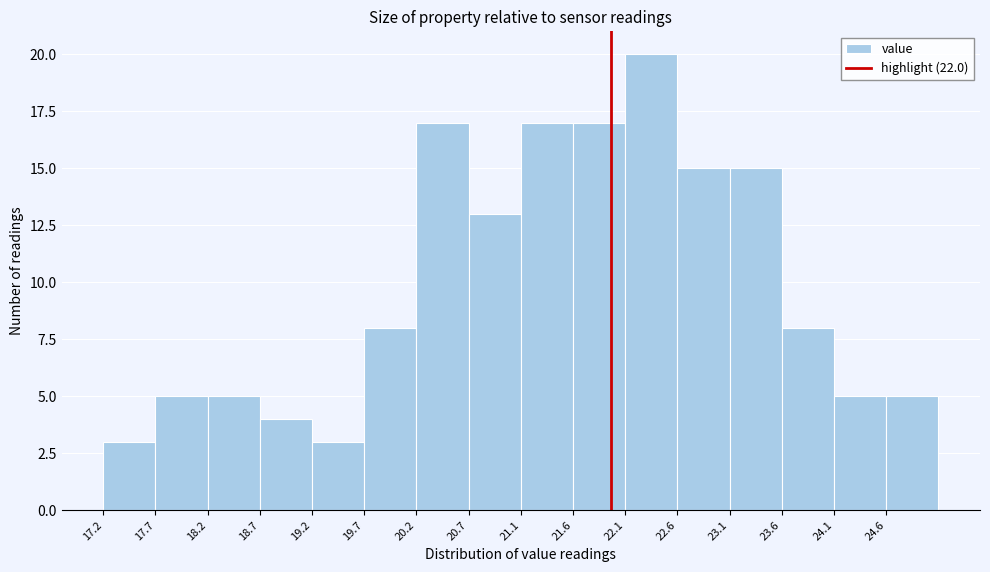

Reading left to right, transcribe this chart: for each bar, give the range it covers on the x-axis and its height. Neither the bar edges nor the heights are printed on the chart, so give them approximately, as read against the axes.

17.20 to 17.70: 3
17.70 to 18.20: 5
18.20 to 18.70: 5
18.70 to 19.20: 4
19.20 to 19.65: 3
19.65 to 20.15: 8
20.15 to 20.65: 17
20.65 to 21.15: 13
21.15 to 21.65: 17
21.65 to 22.15: 17
22.15 to 22.65: 20
22.65 to 23.15: 15
23.15 to 23.60: 15
23.60 to 24.10: 8
24.10 to 24.60: 5
24.60 to 25.10: 5